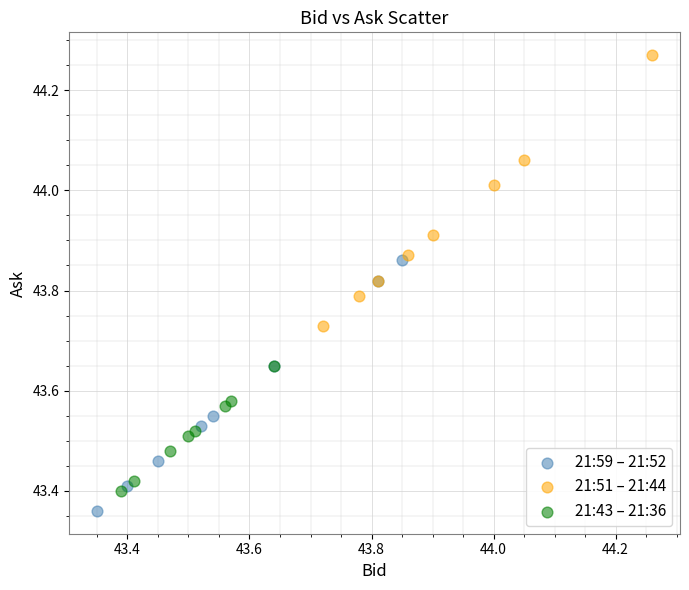

Which series reaches the maximum Y coordinate?

21:51 – 21:44